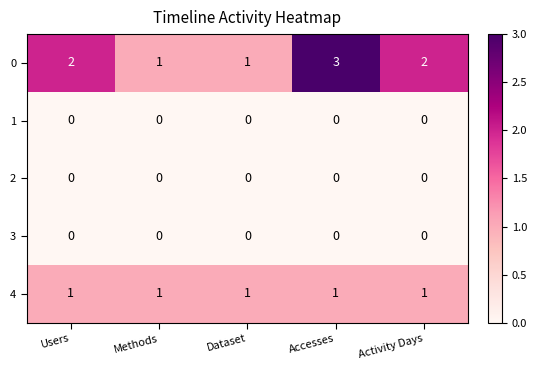

Reading left to right, extract all data points from this chart.

0: 2	1	1	3	2
1: 0	0	0	0	0
2: 0	0	0	0	0
3: 0	0	0	0	0
4: 1	1	1	1	1